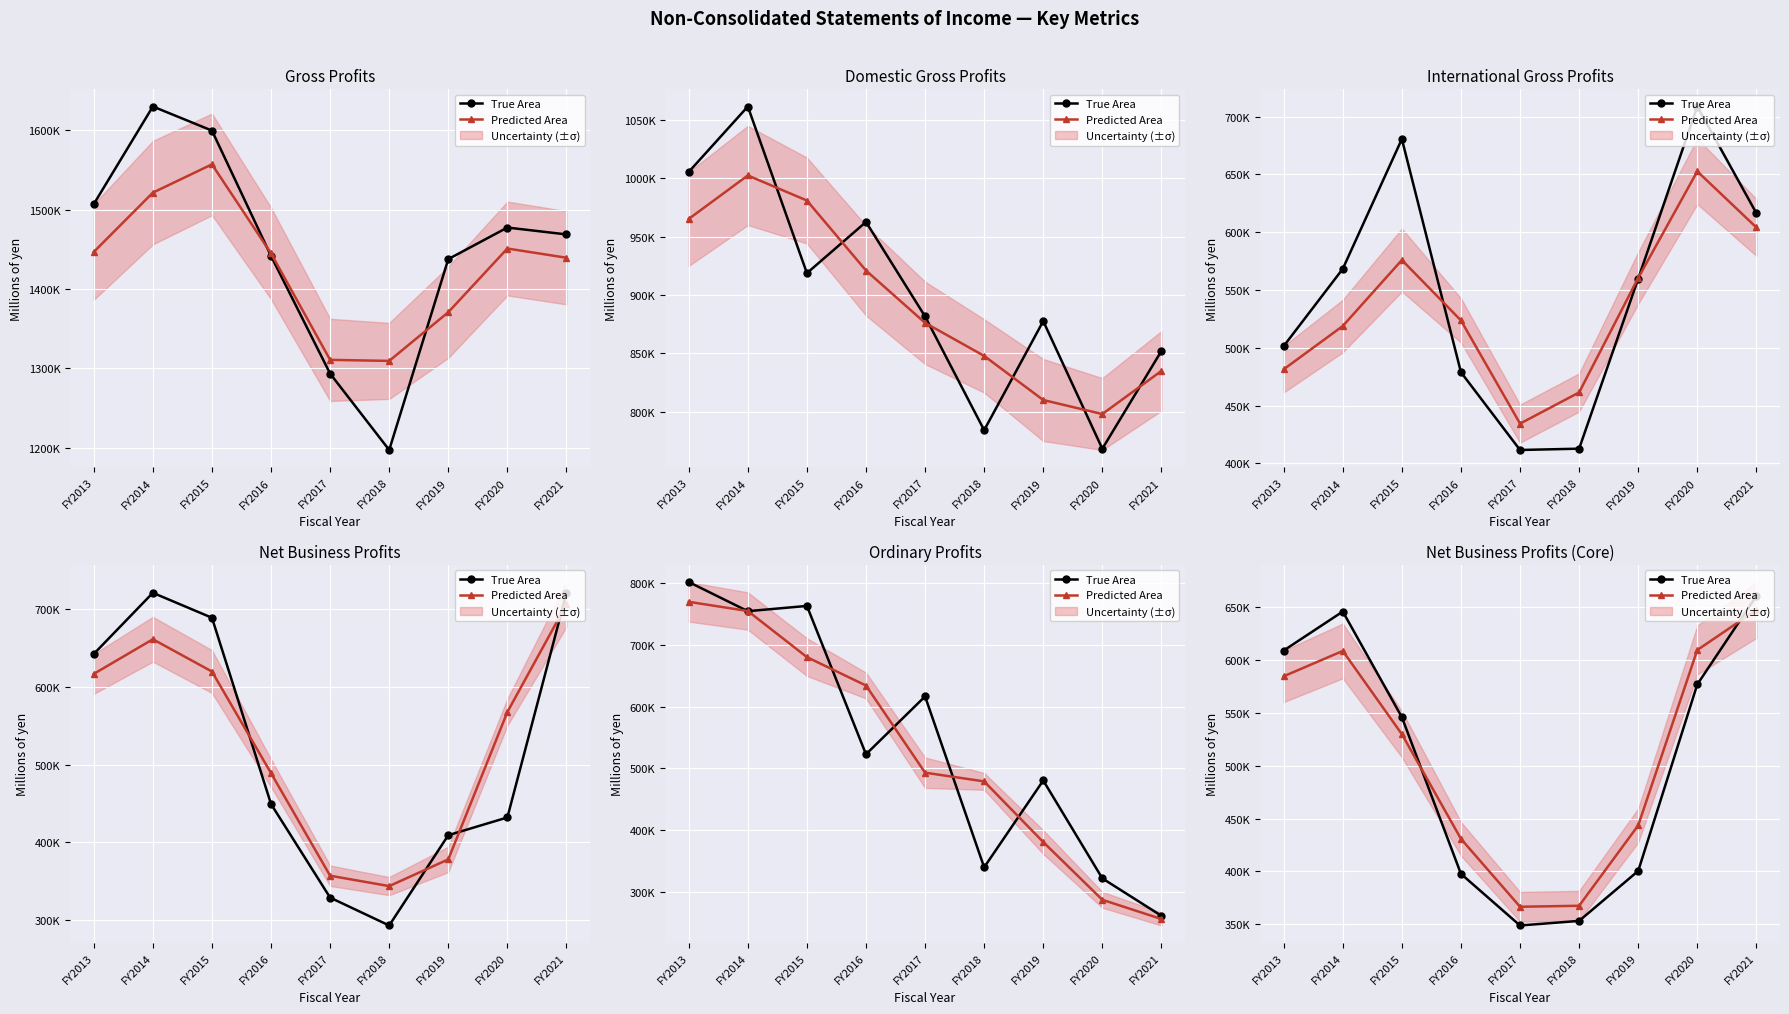

How many data points in True Area are less than 545739?

4